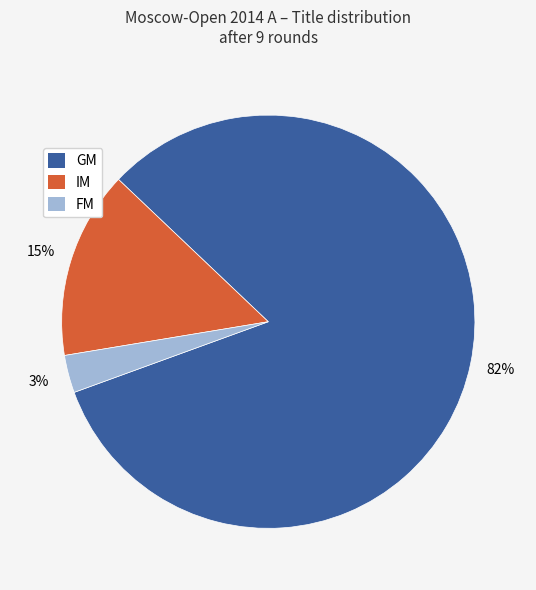

Rank the categories by value from lowest to highest.

FM, IM, GM